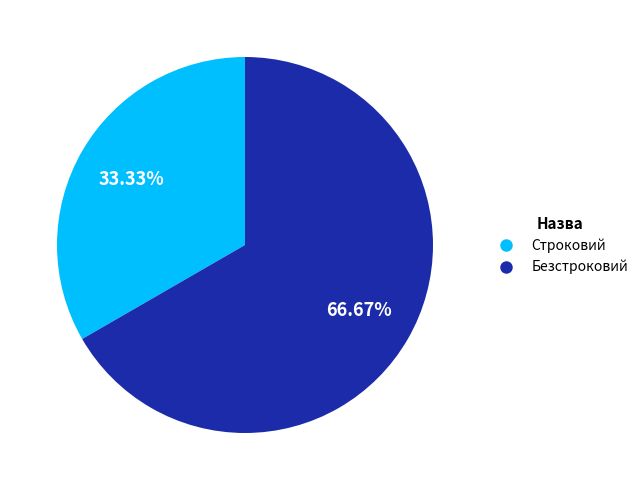

To the nearest percent, what is the difference between the Безстроковий and Строковий slice percentages?

33%